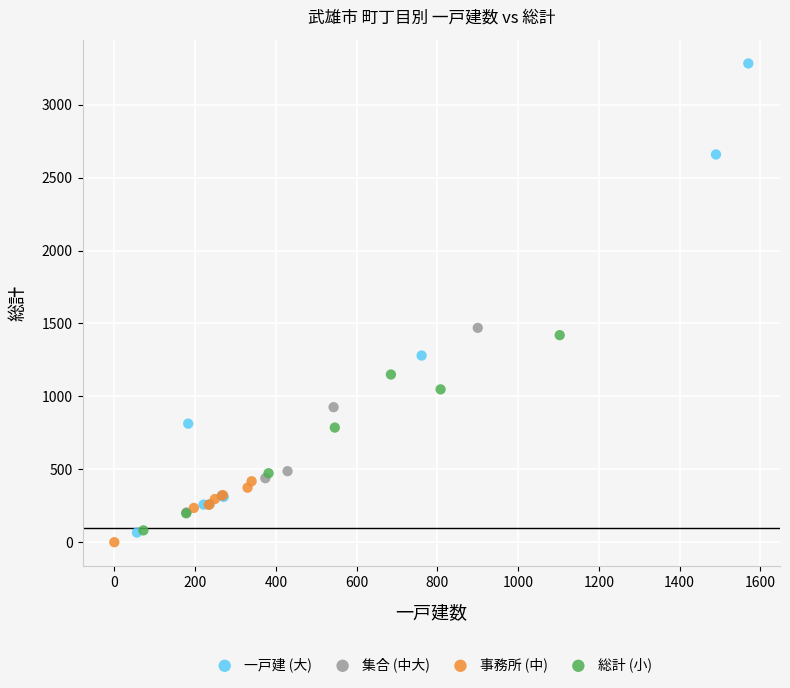

Which series has the widest spread of Y values?

一戸建 (大)